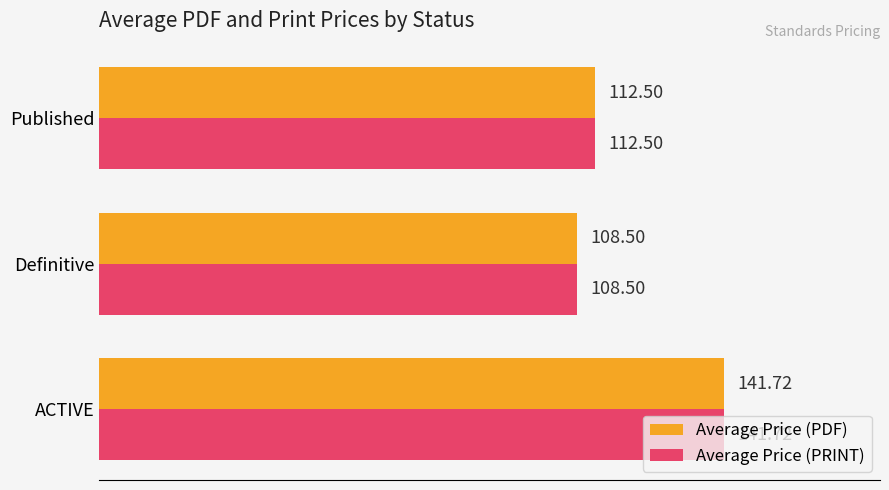

What is the difference between the maximum and minimum values in the Average Price (PRINT) series?

33.2